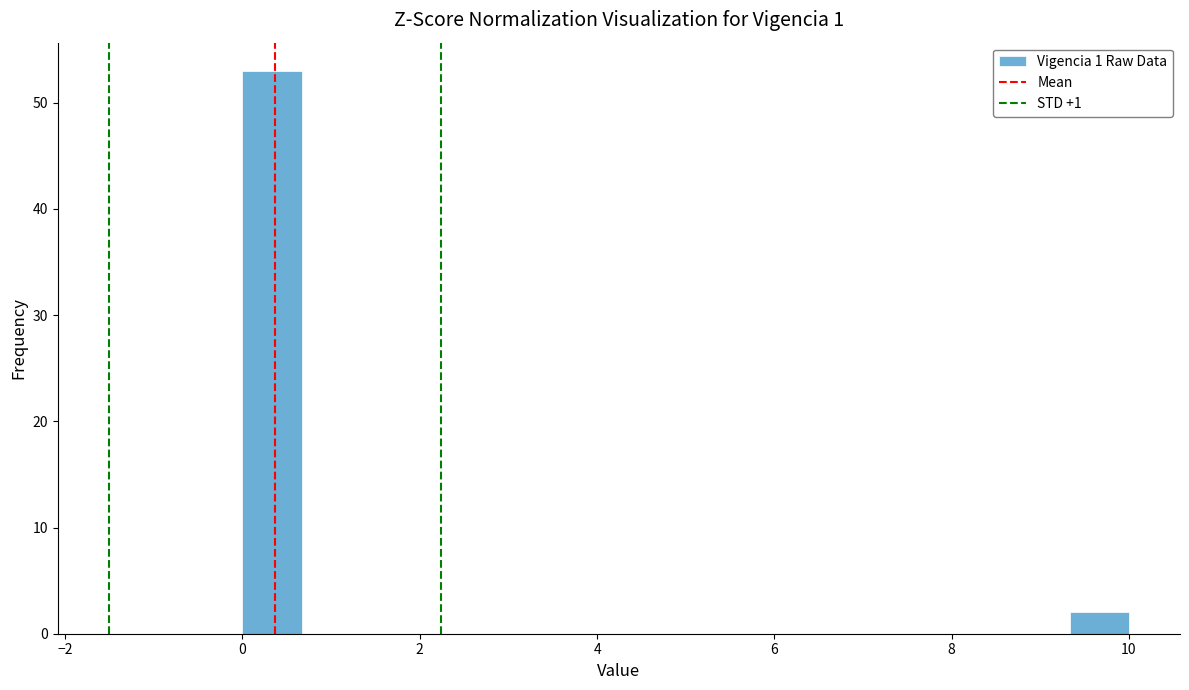

Read against the x-axis, roughly where is the centre of the tallest bar?

0.4